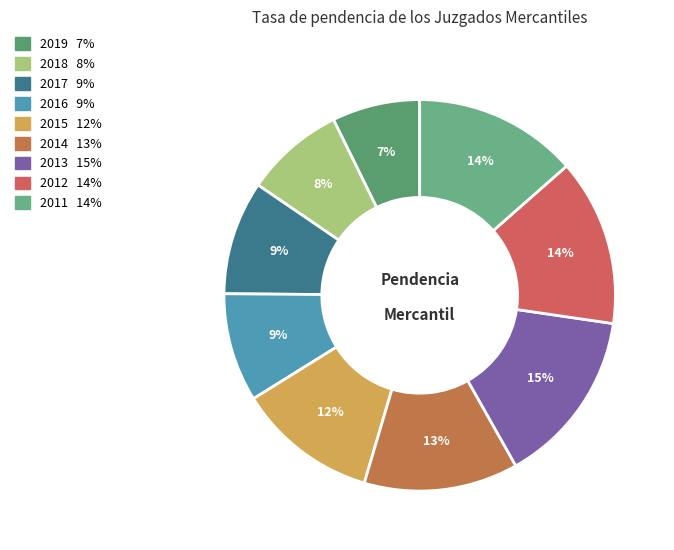

Does 2017 account for over 50% of the chart?

No